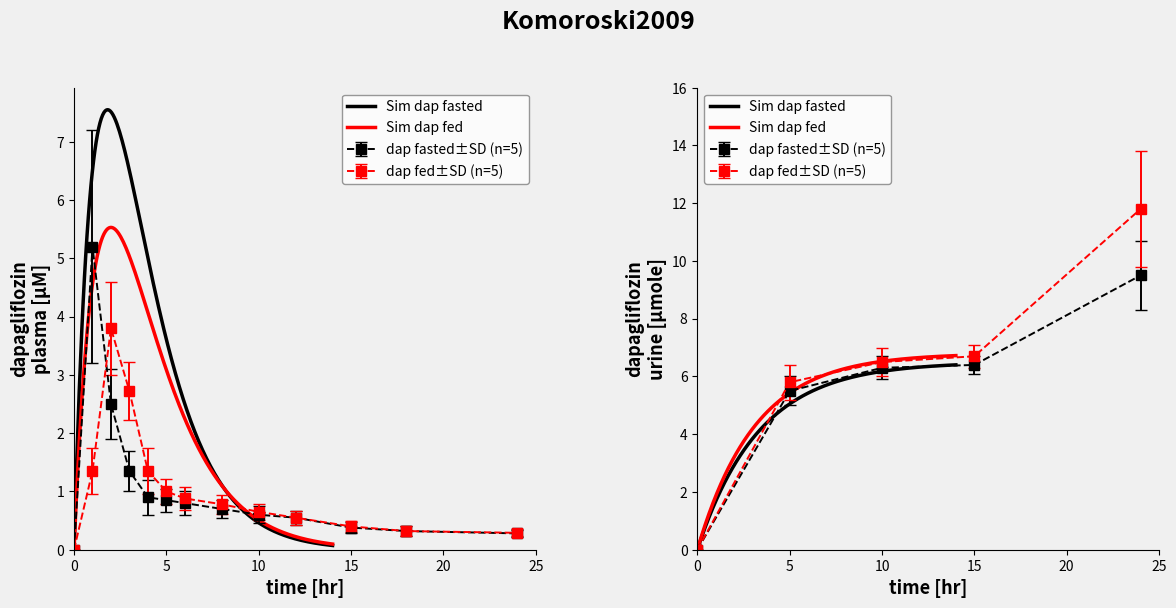

How many categories are shown in the chart?

13